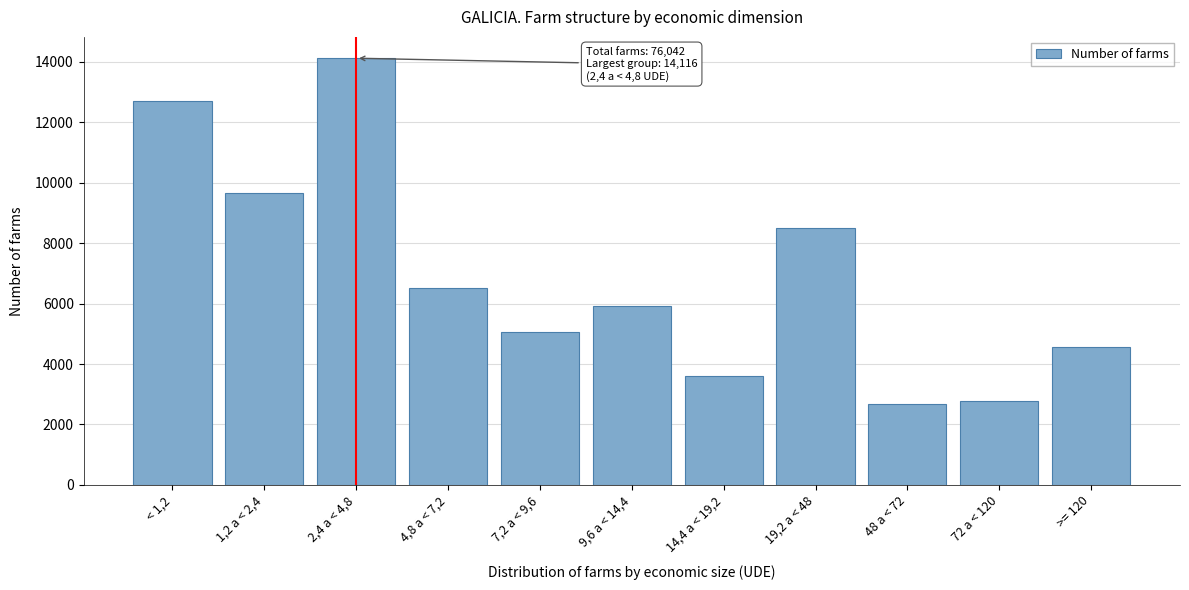

Reading right to left, what are all the values shown in this chart?

4547	2790	2671	8501	3590	5916	5043	6525	14116	9648	12697